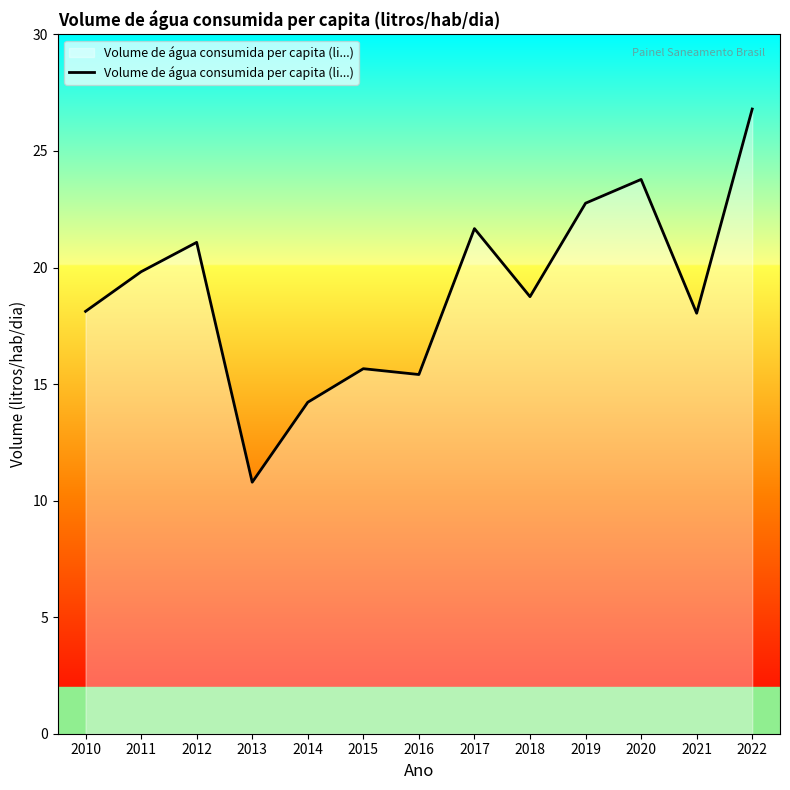

Is it true that the value at 2018 is 12.3?

False